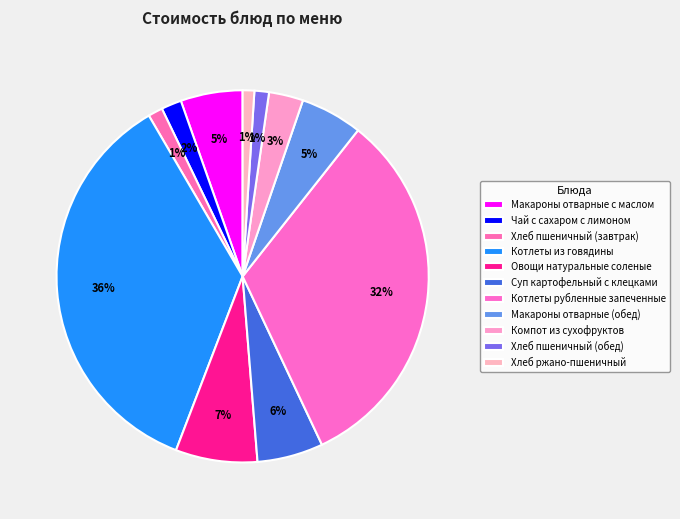

The Макароны отварные с маслом slice represents 1% of the pie. True or false?

False